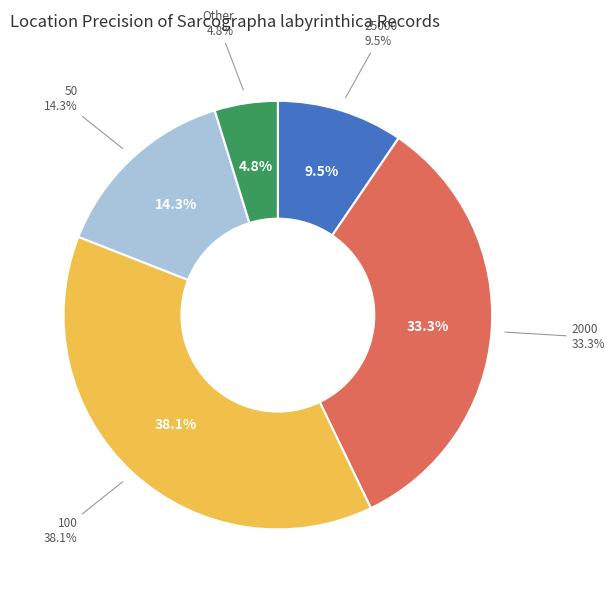

Count the number of slices in the pie.

5